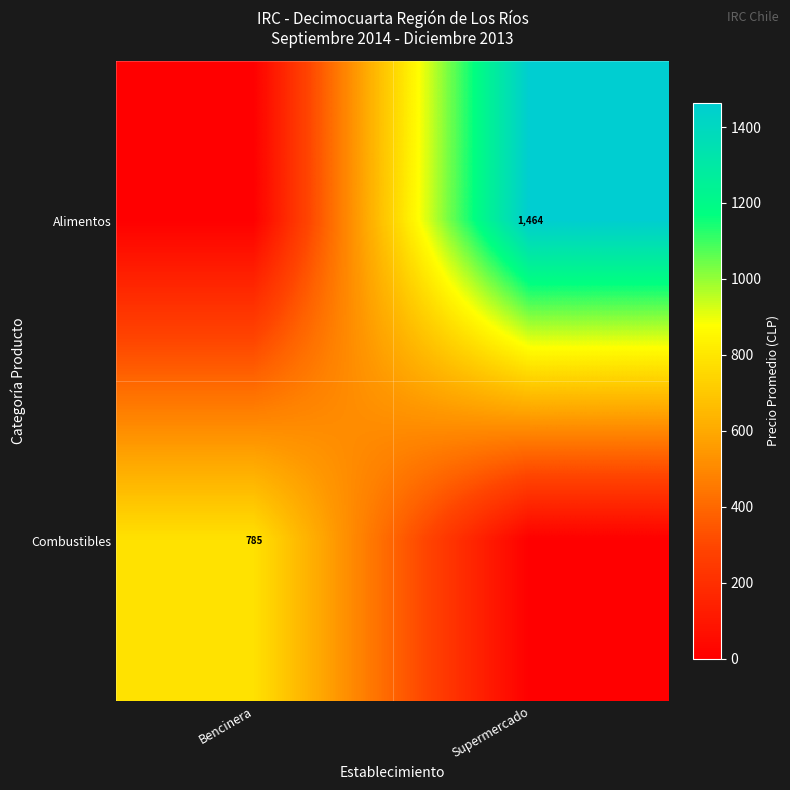

Is it true that Combustibles equals 785 at Bencinera?

True